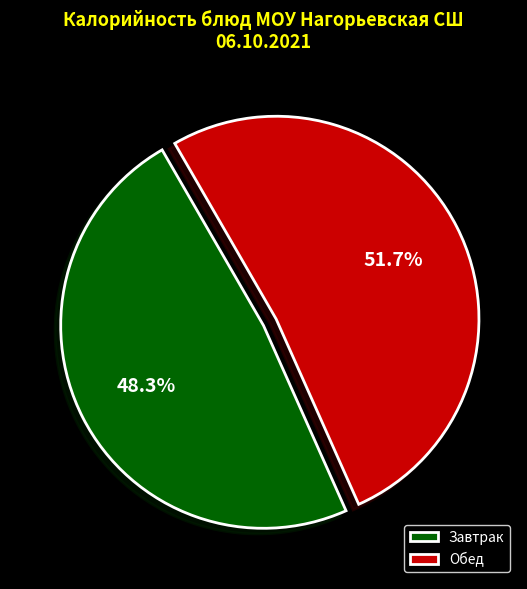

Is there any slice that represents more than half of the pie?

Yes